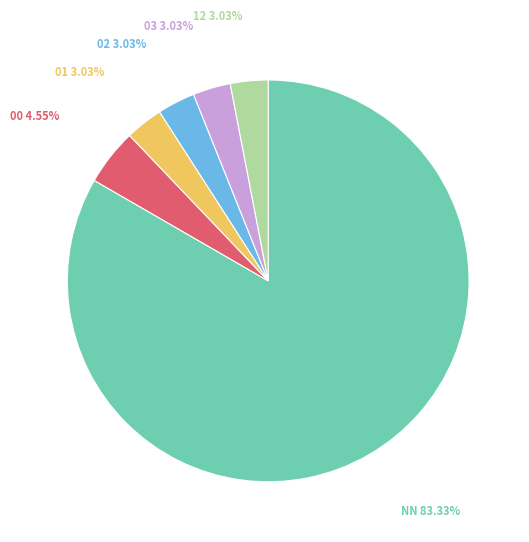

Does any single category account for the majority?

Yes